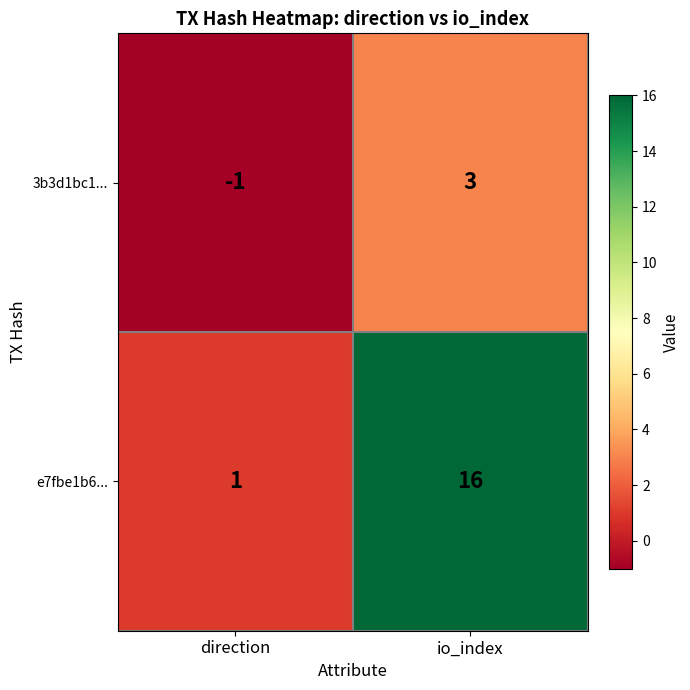

What is the difference between the highest and lowest values at io_index?

13